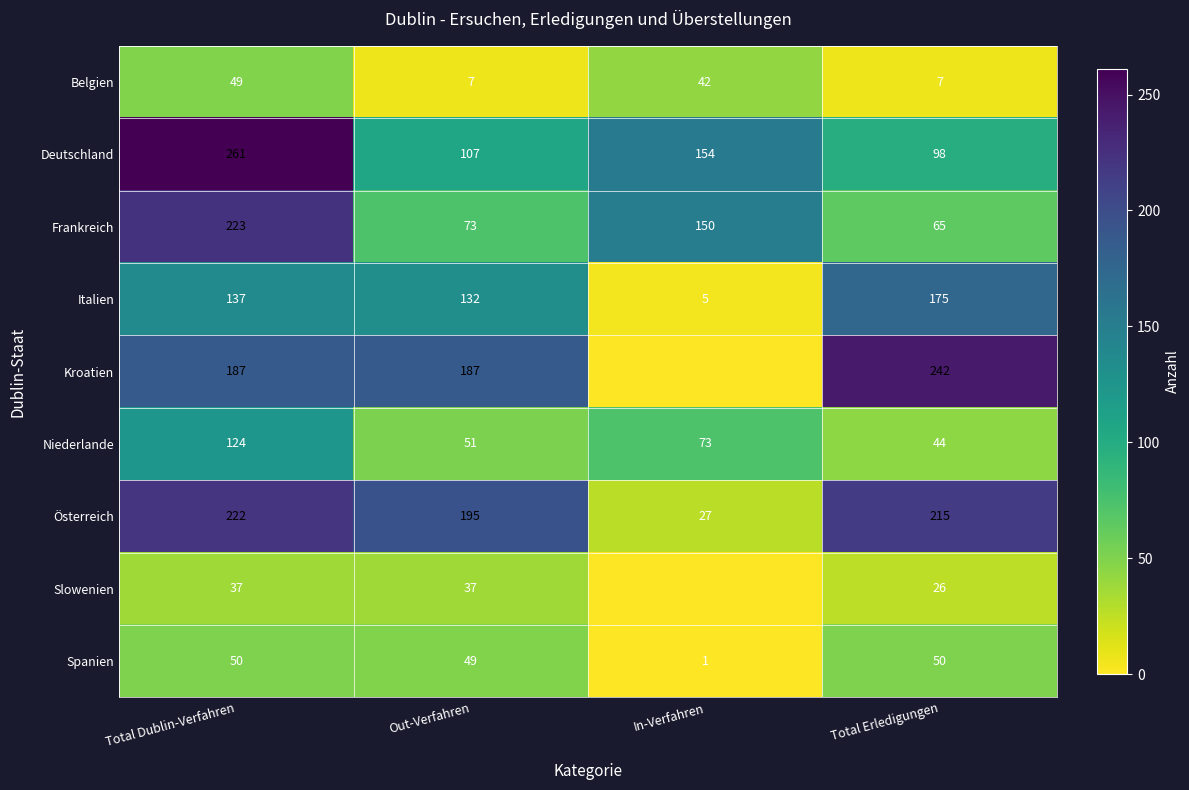

What is the difference between the second highest and minimum values in the Frankreich series?

85